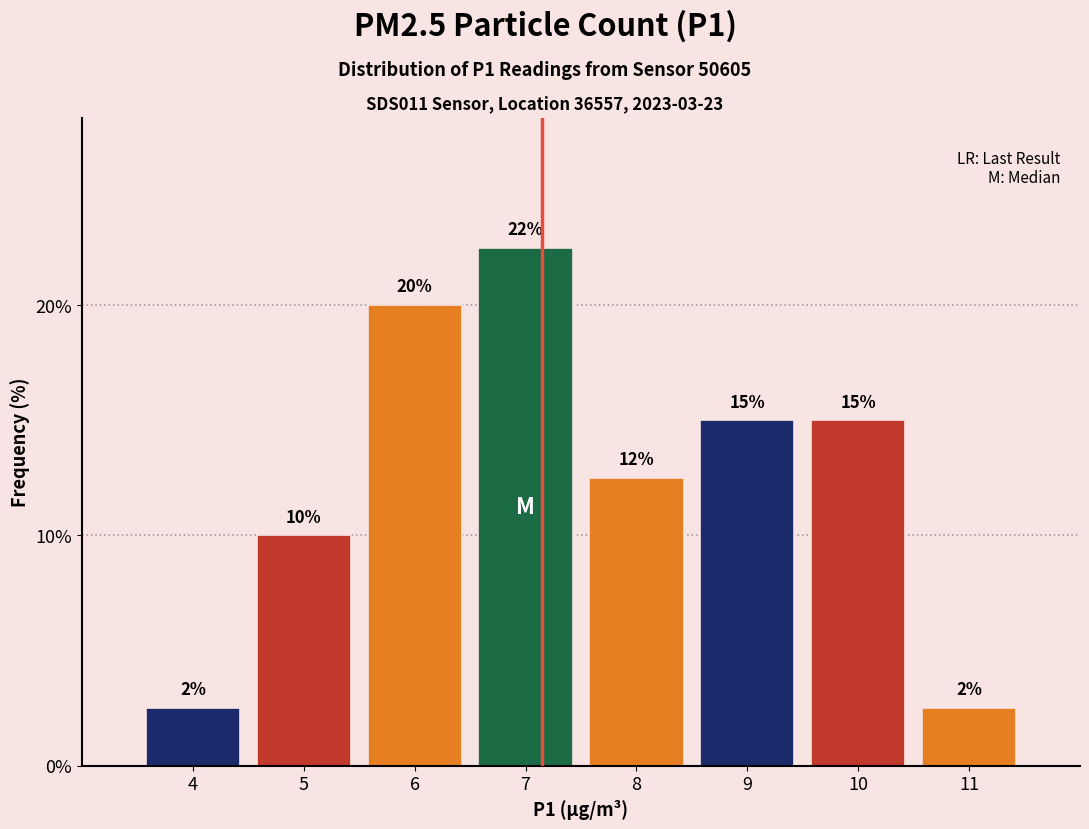

What is the difference between the maximum and minimum values?

20.0